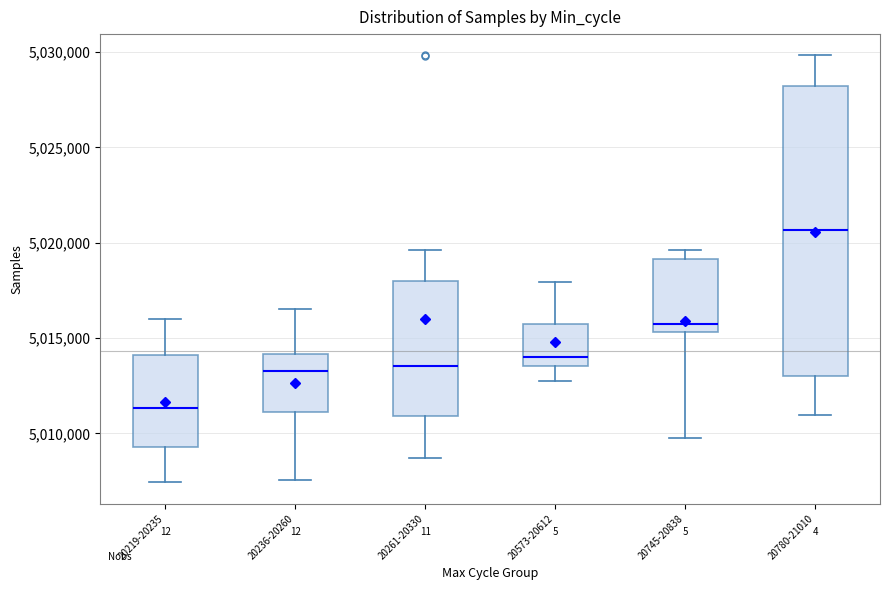

Which box has the lowest median line?

20219-20235